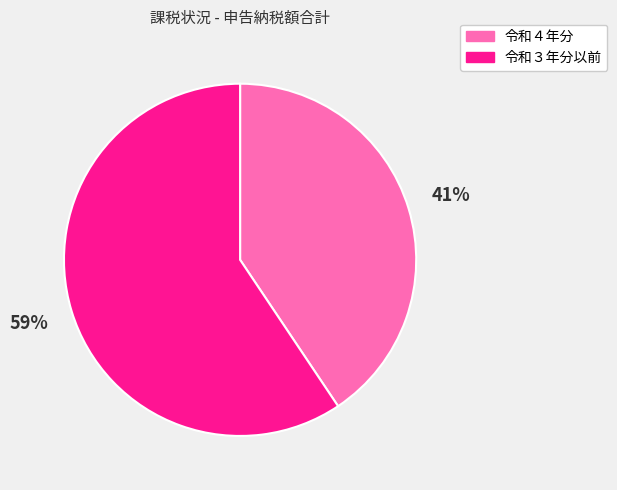

To the nearest percent, what is the combined percentage of 令和３年分以前 and 令和４年分?

100%